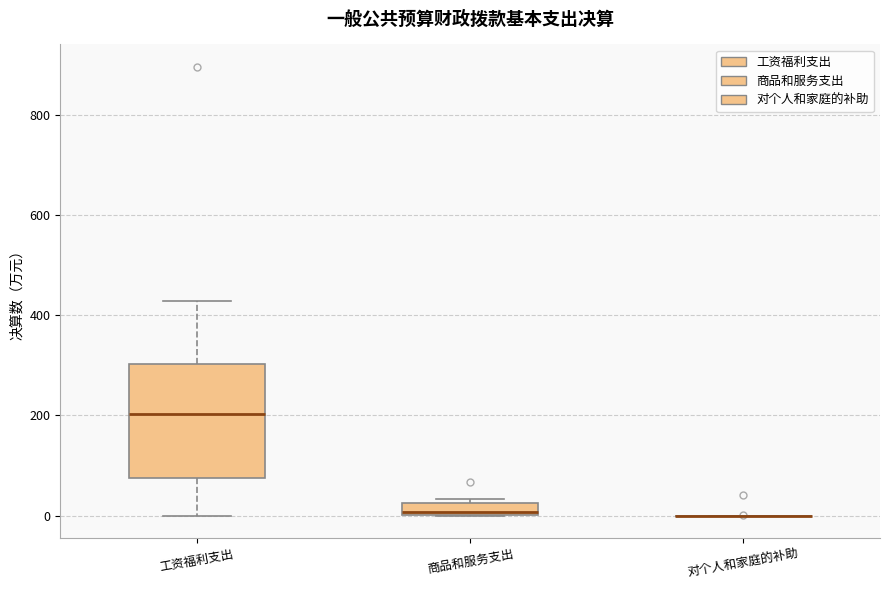

Comparing the boxes themselves (not the whiskers), which one is the tallest?

工资福利支出